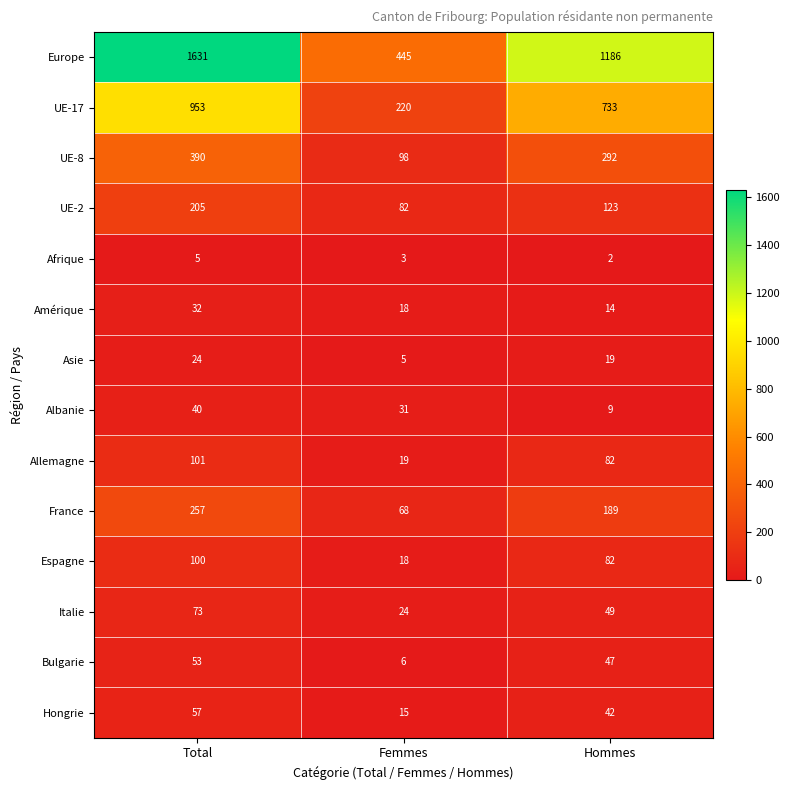

What is the sum of all Bulgarie values?

106